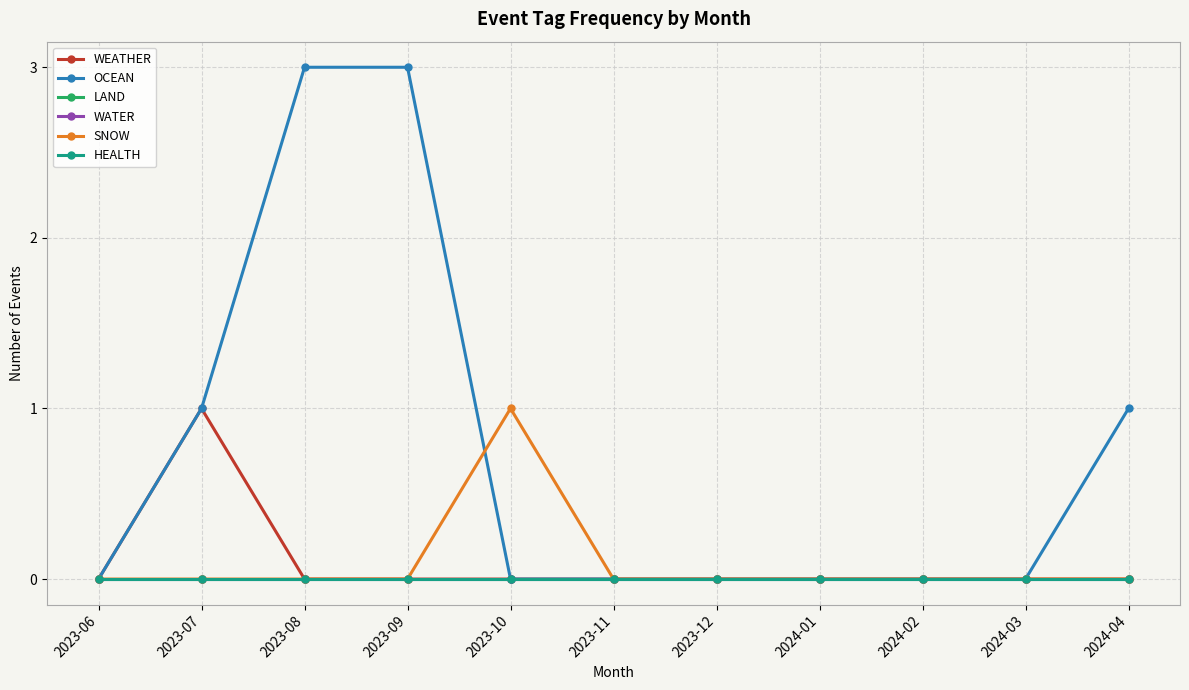

Between 2023-07 and 2024-02, which series saw the biggest shift?

WEATHER